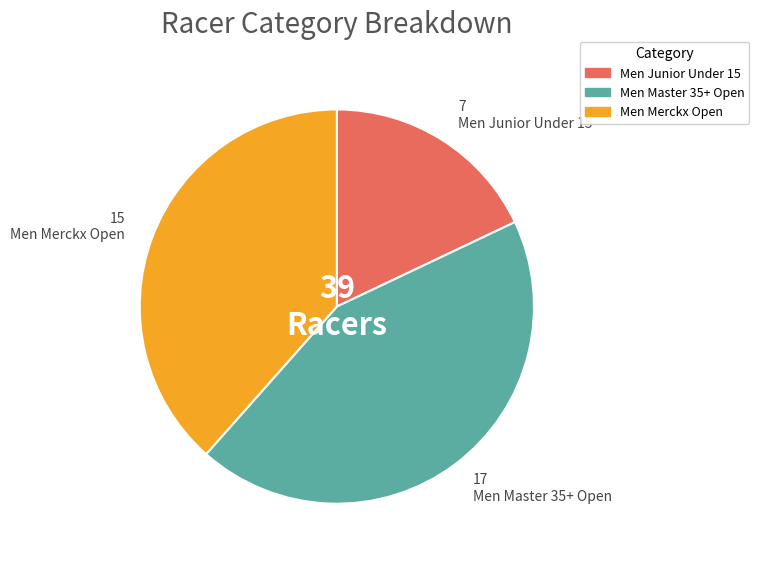

Count the number of slices in the pie.

3